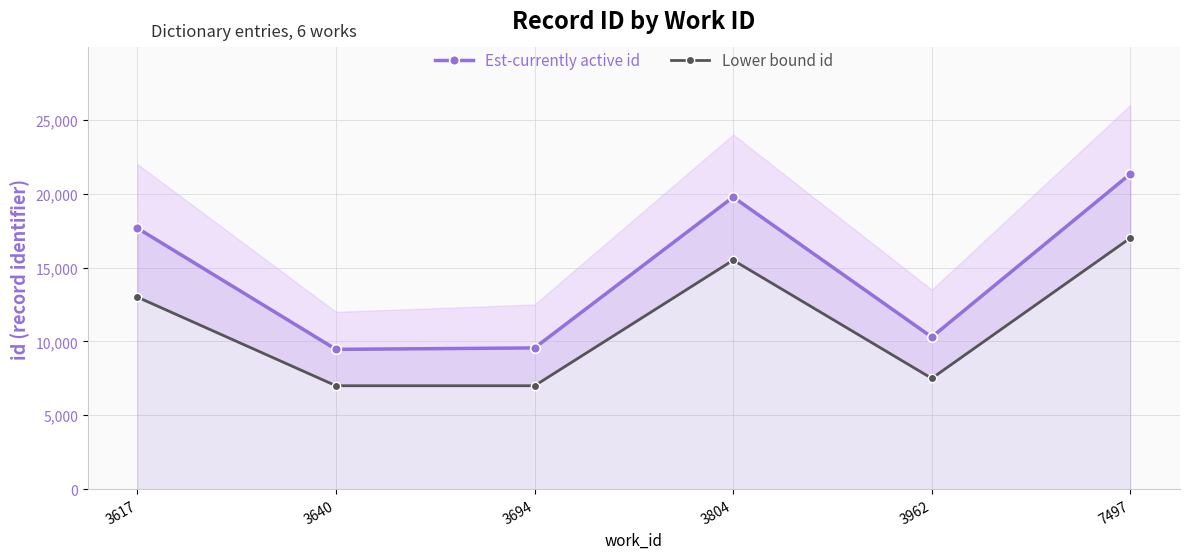

Which category has the highest value across all series?

7497